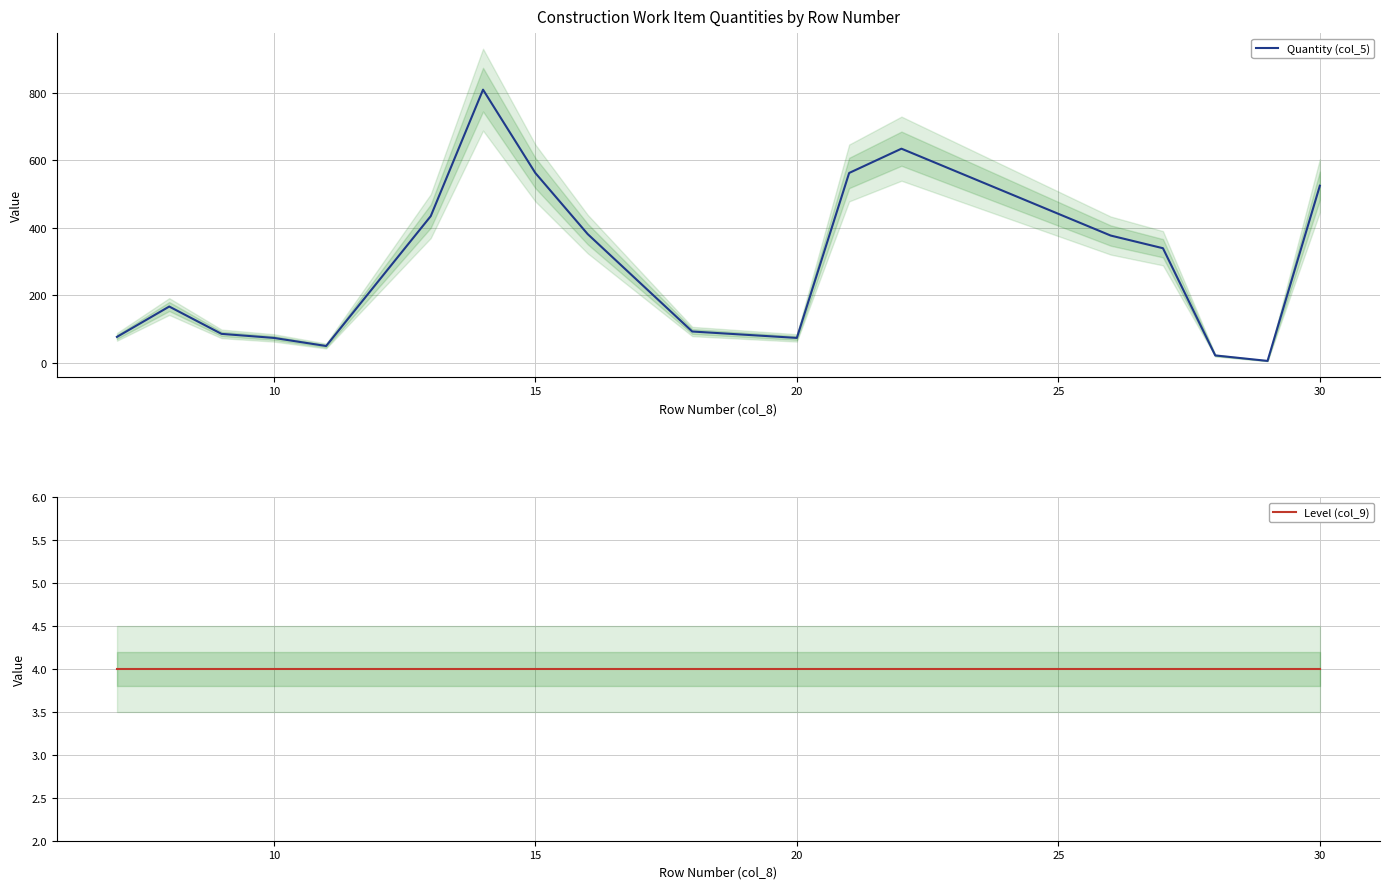

True or false: Quantity (col_5) has a value of 882.8 at 30.

False